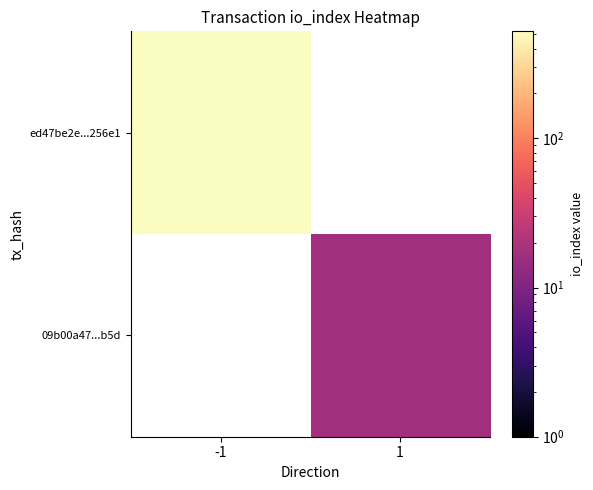

Which has a higher value, 1 or -1?

-1